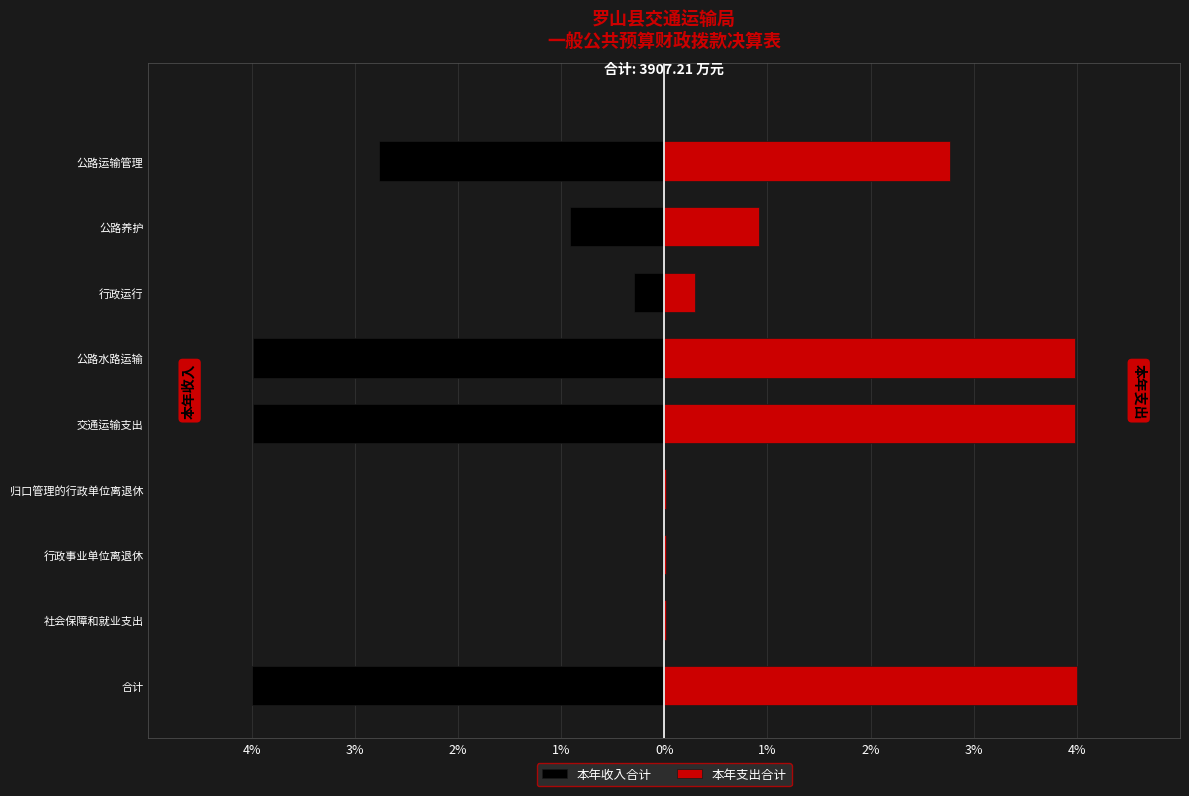

Reading left to right, list all the values displayed in this chart.

本年收入合计: -4.0	-0.0	-0.0	-0.0	-4.0	-4.0	-0.3	-0.9	-2.8
本年支出合计: 4.0	0.0	0.0	0.0	4.0	4.0	0.3	0.9	2.8